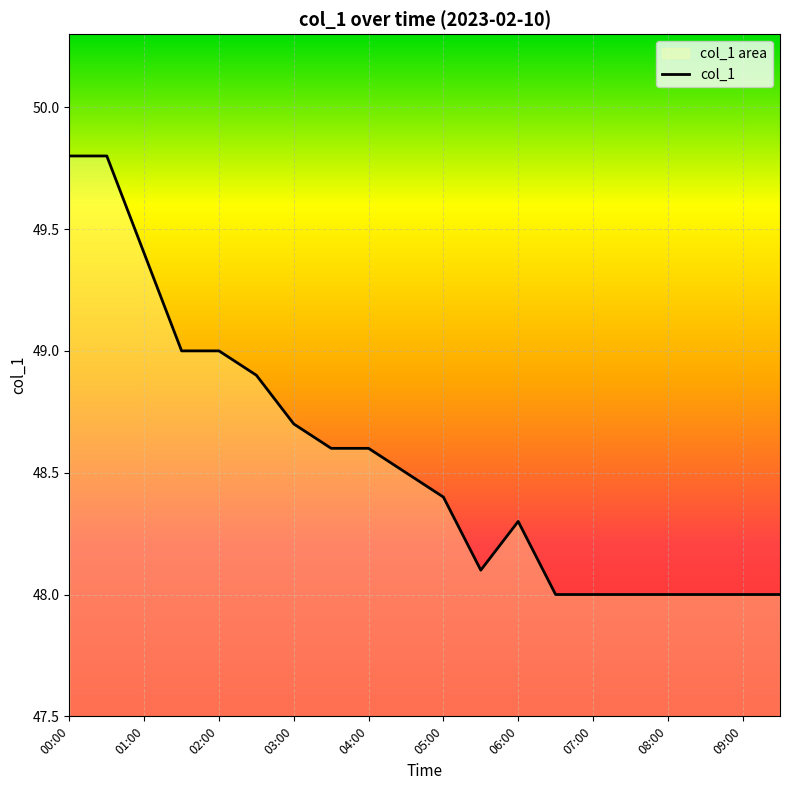

Is it true that the value at 02:00 is 49.0?

True